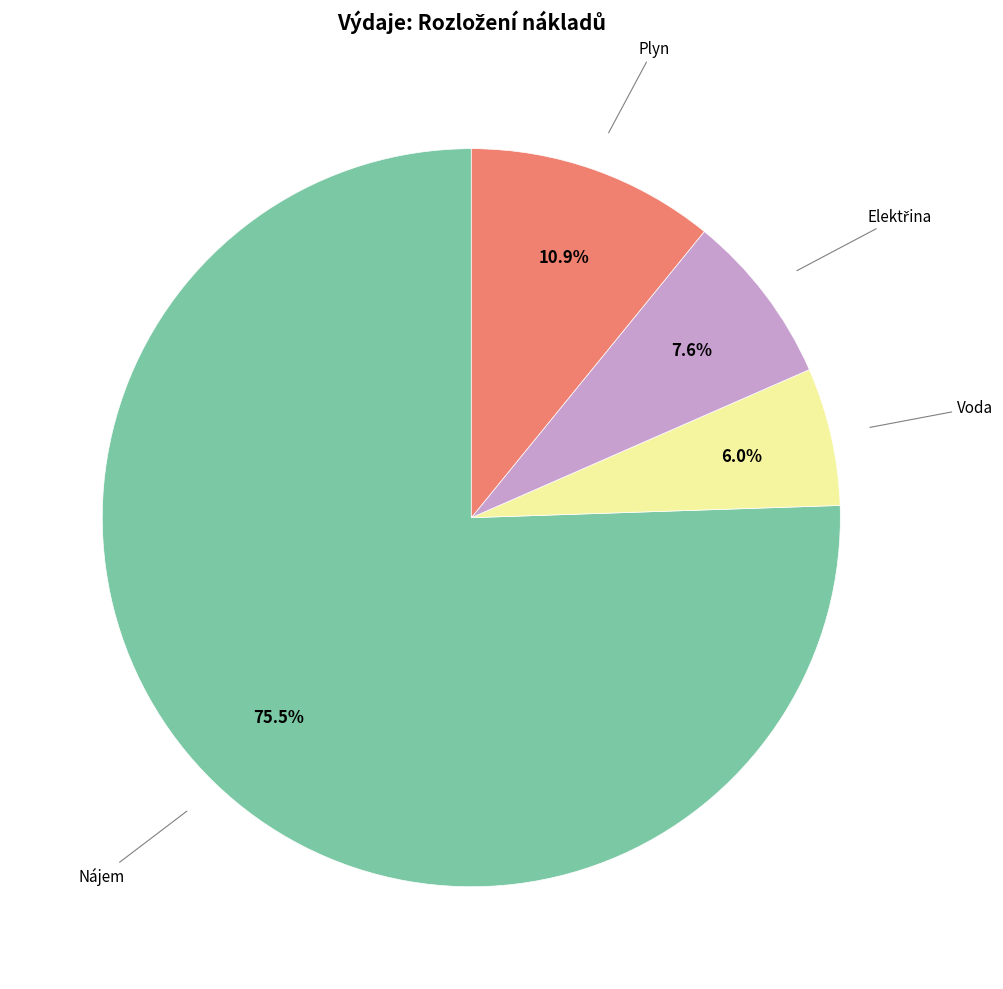

Is there a majority slice in this chart?

Yes